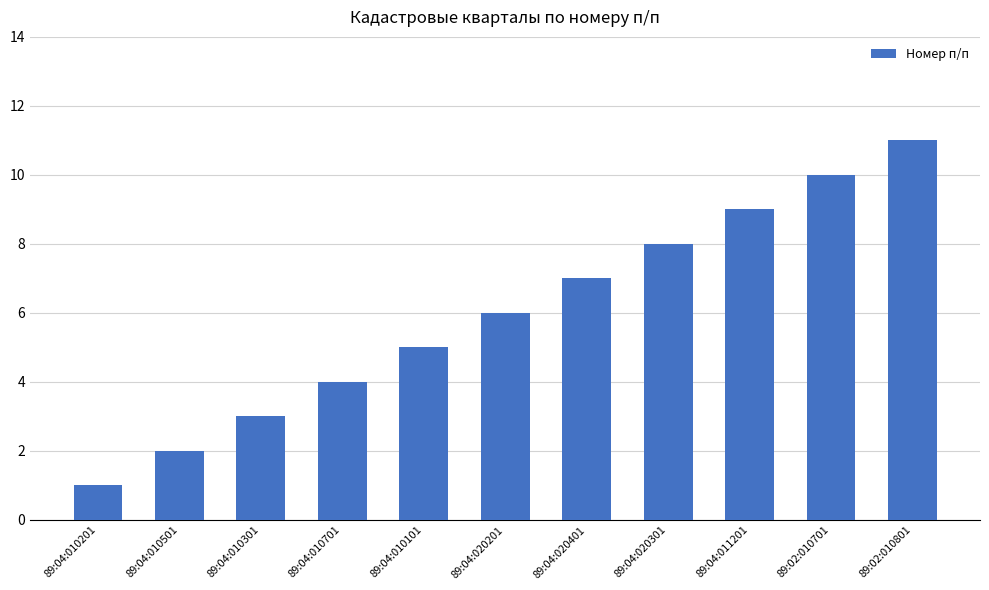

Which label corresponds to the largest value in the chart?

89:02:010801